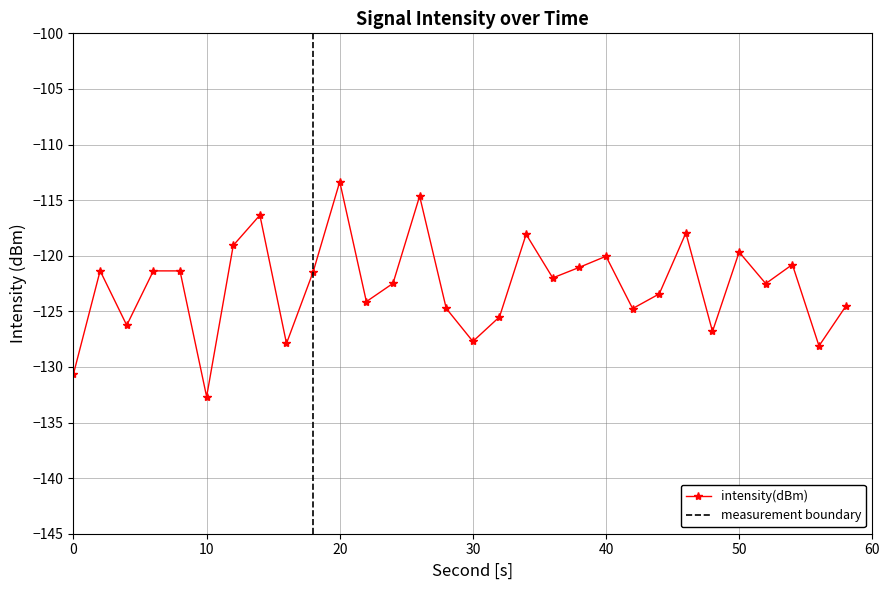

Is it true that the value at 58 is -124.6?

True